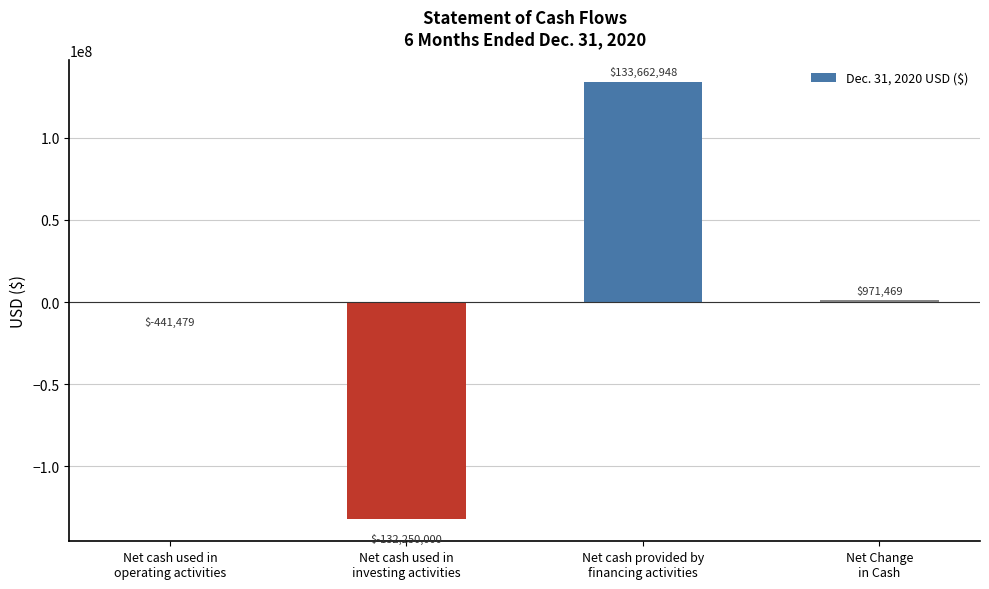

What is the maximum value shown in the chart?

133662948